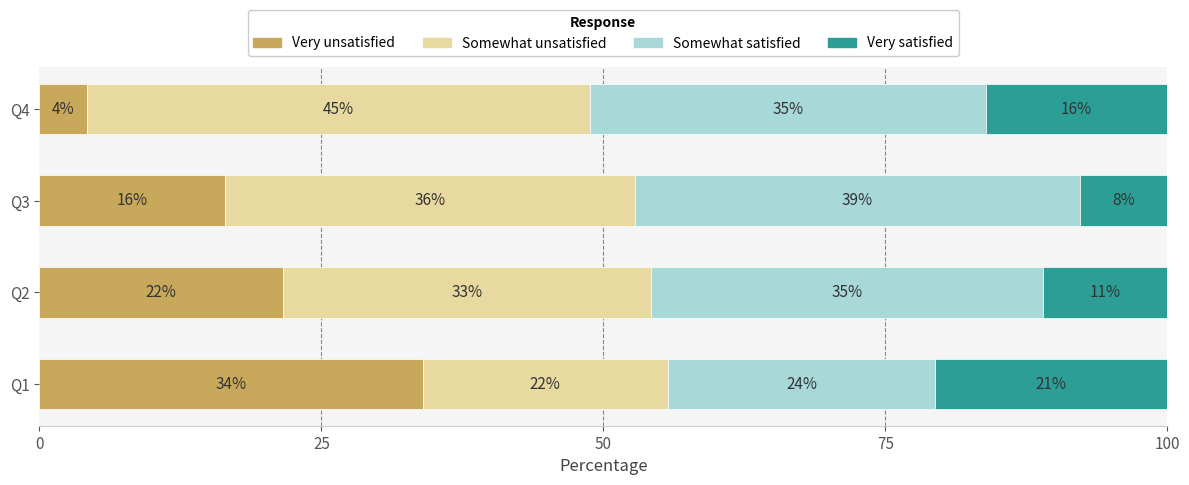

What is the value of the Somewhat satisfied bar at the 1st from the left?

23.7